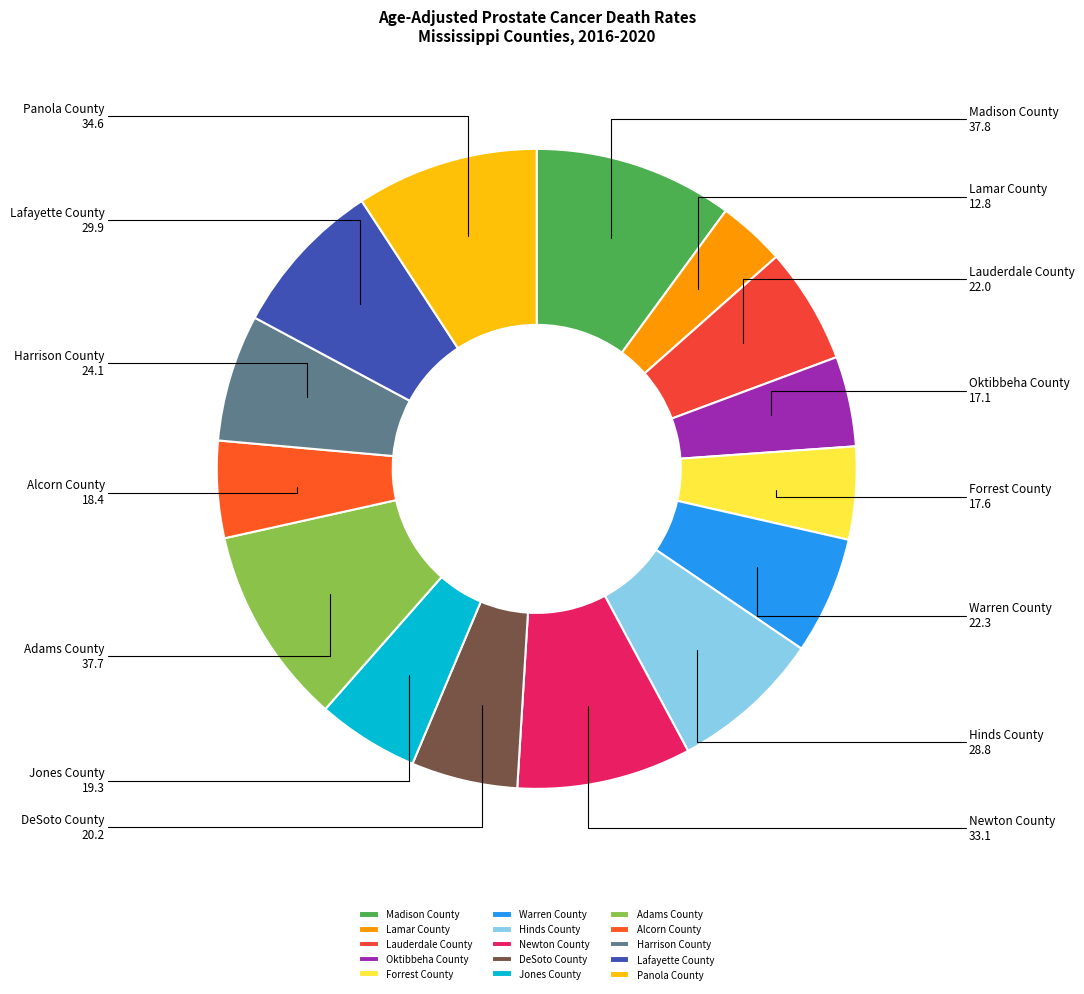

What is the smallest slice in the pie chart?

Lamar County